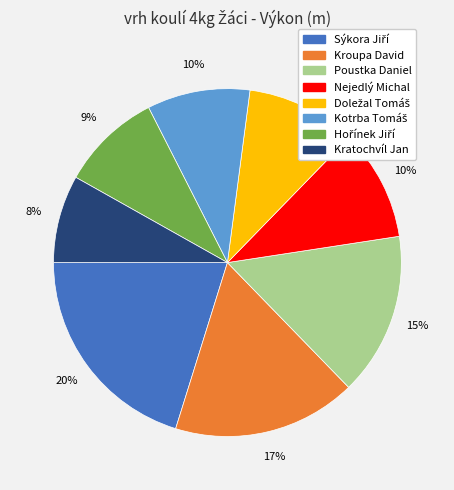

The Poustka Daniel slice represents 29% of the pie. True or false?

False